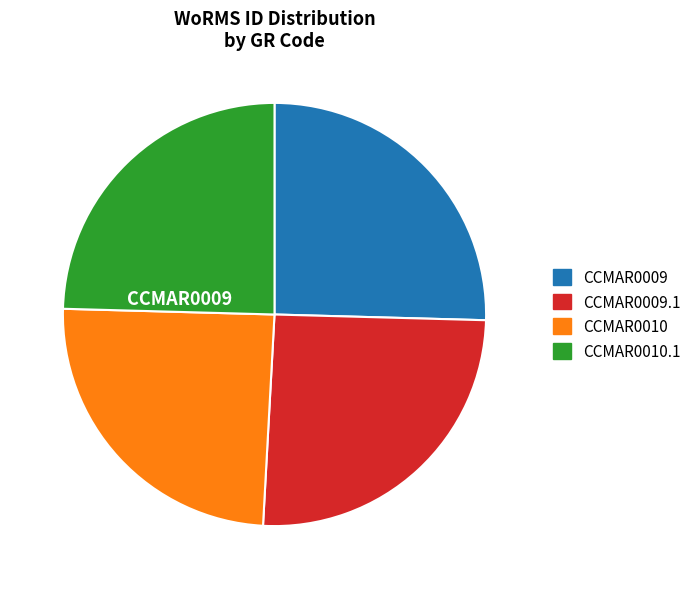

Does any single category account for the majority?

No